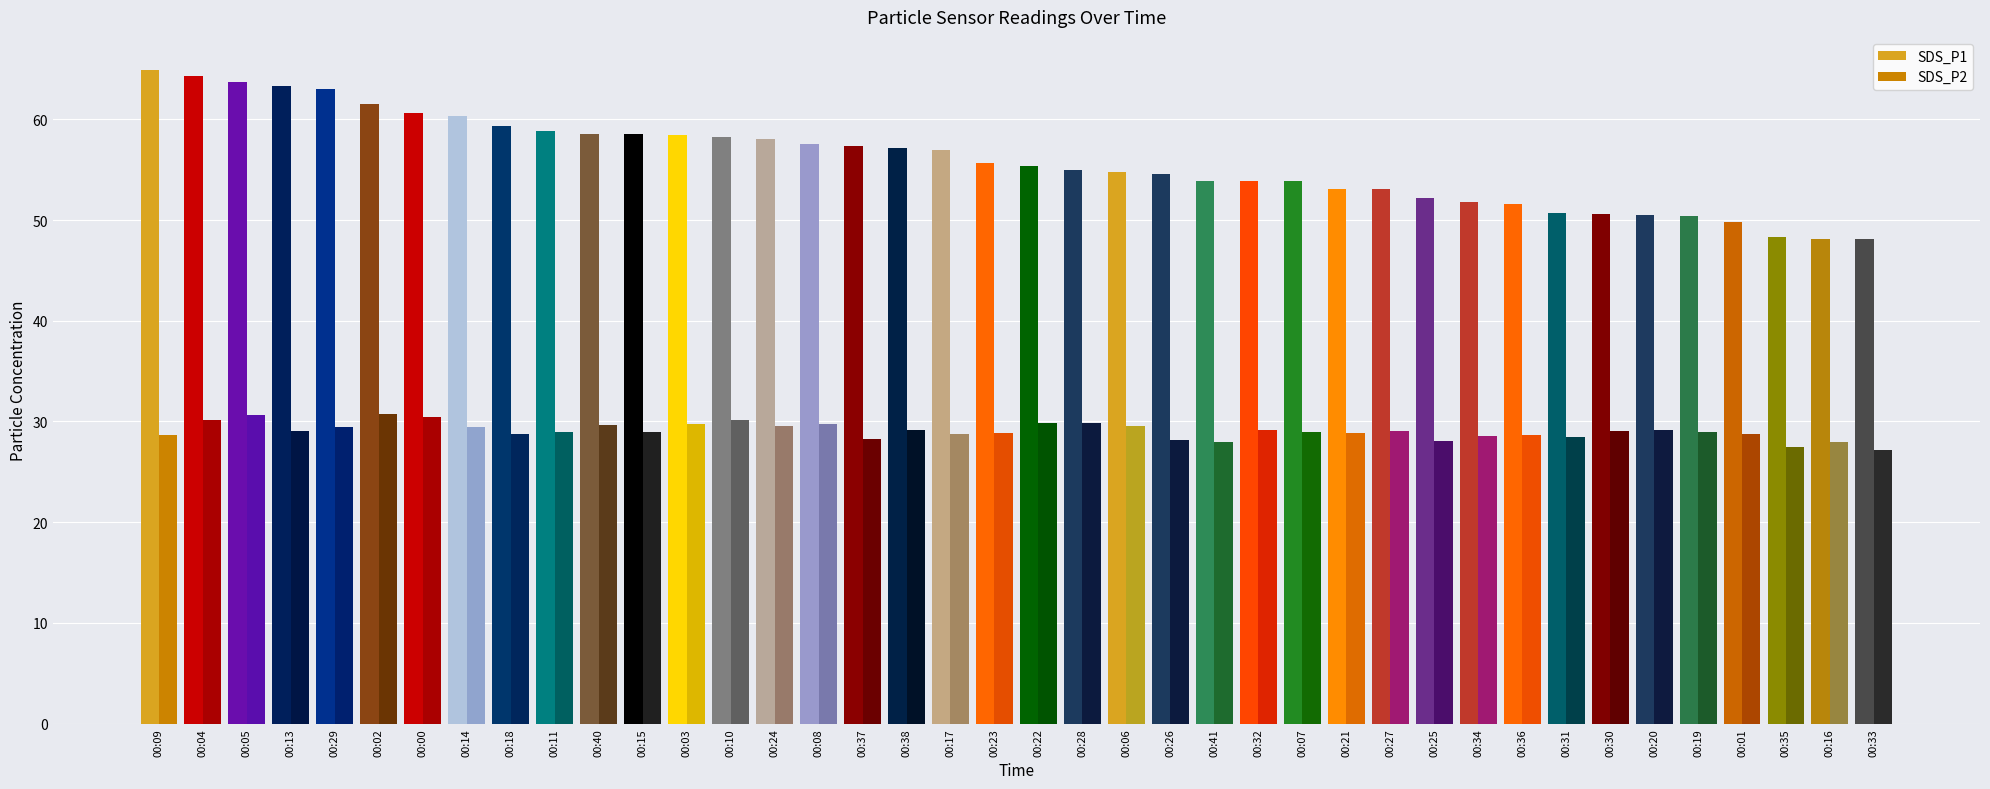

Where does the SDS_P1 series first go above 55?

00:09